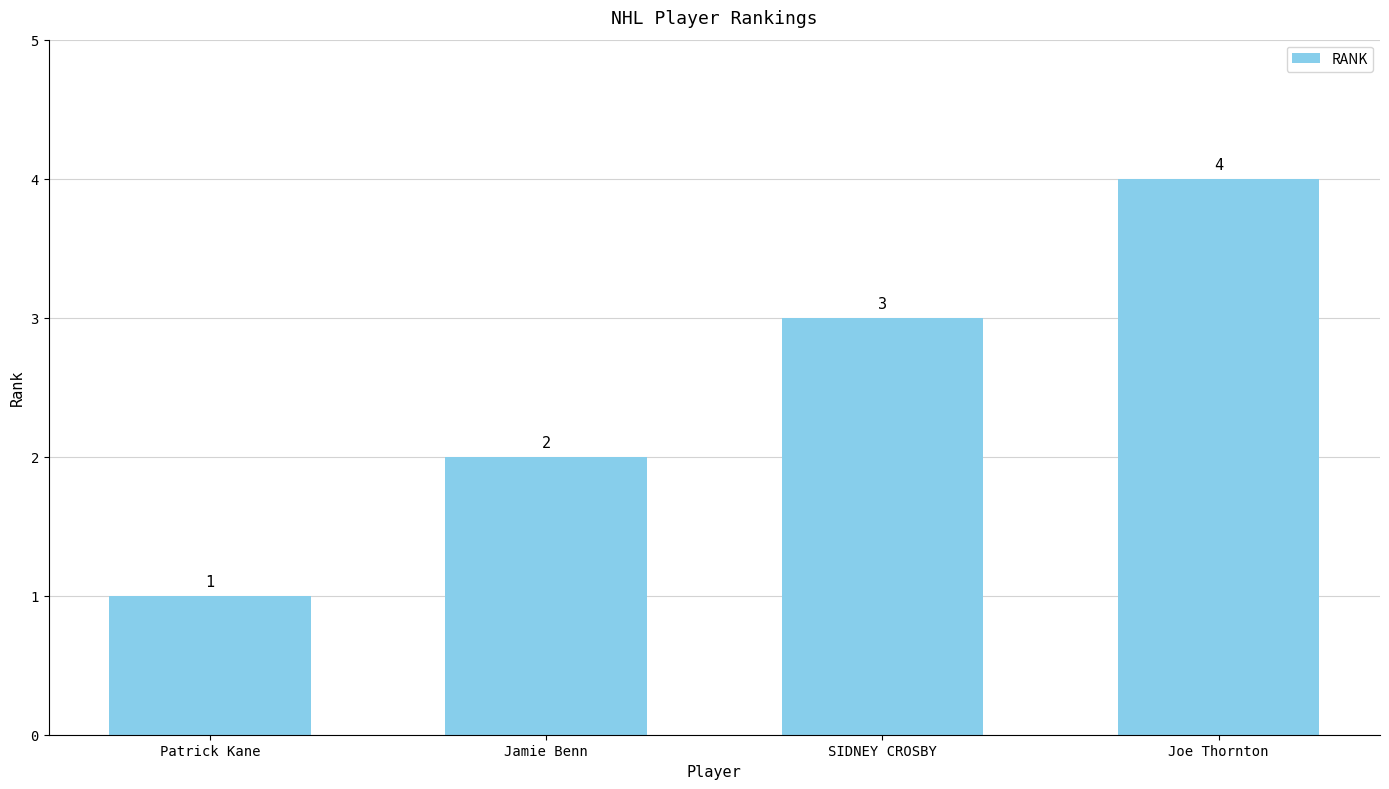

Reading left to right, list all the values displayed in this chart.

Patrick Kane=1	Jamie Benn=2	SIDNEY CROSBY=3	Joe Thornton=4